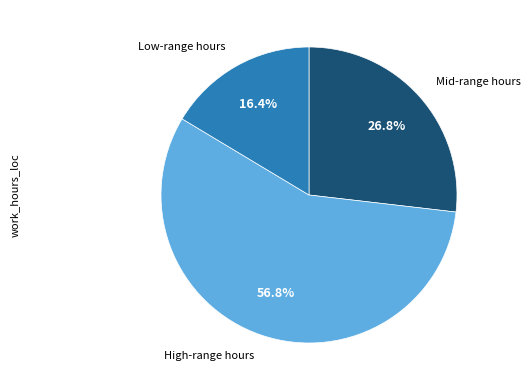

Is there any slice that represents more than half of the pie?

Yes